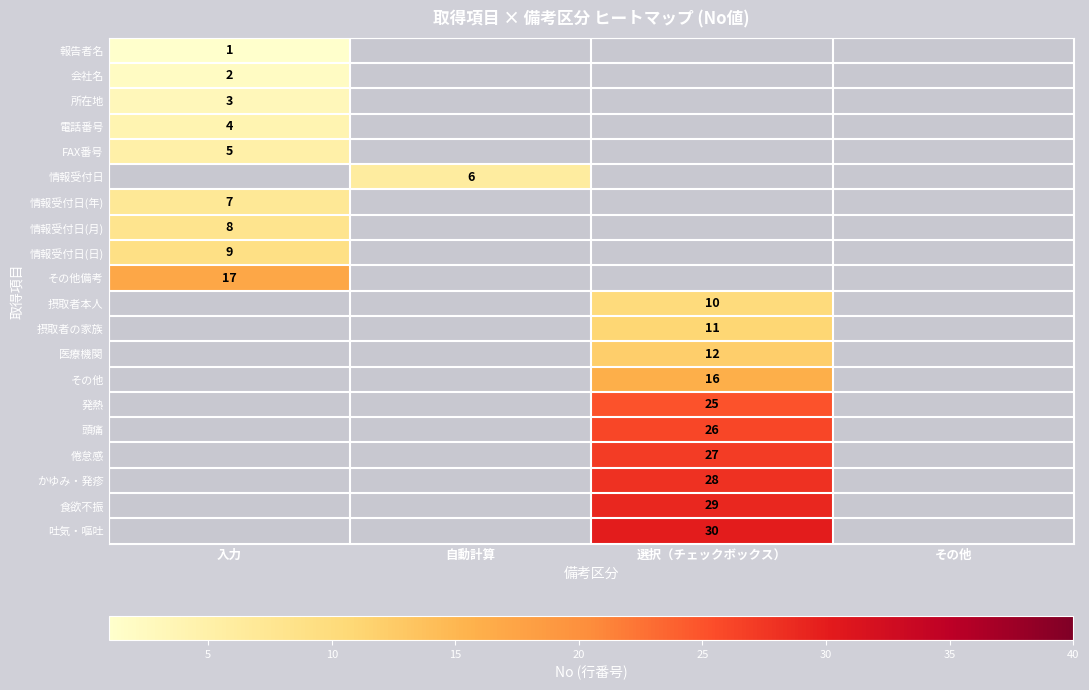

Is it true that 会社名 equals 1 at 入力?

False